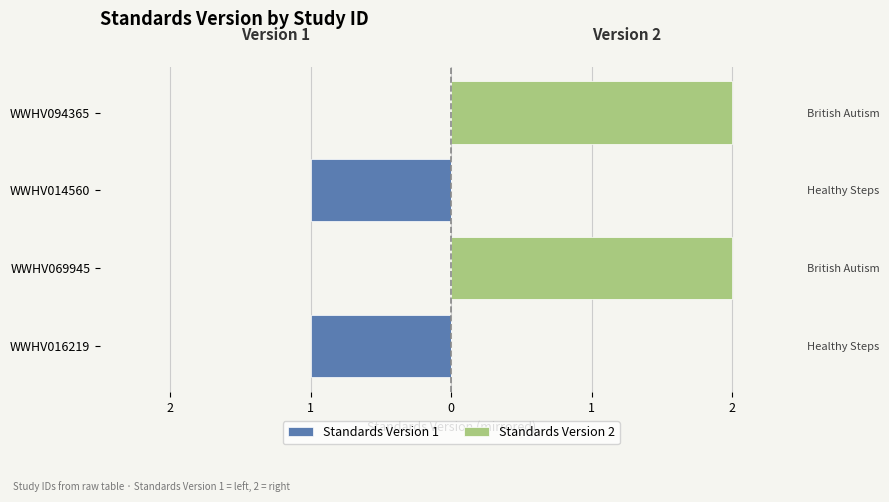

What is the sum of the Standards Version 1 values at WWHV094365 and WWHV014560?

-1